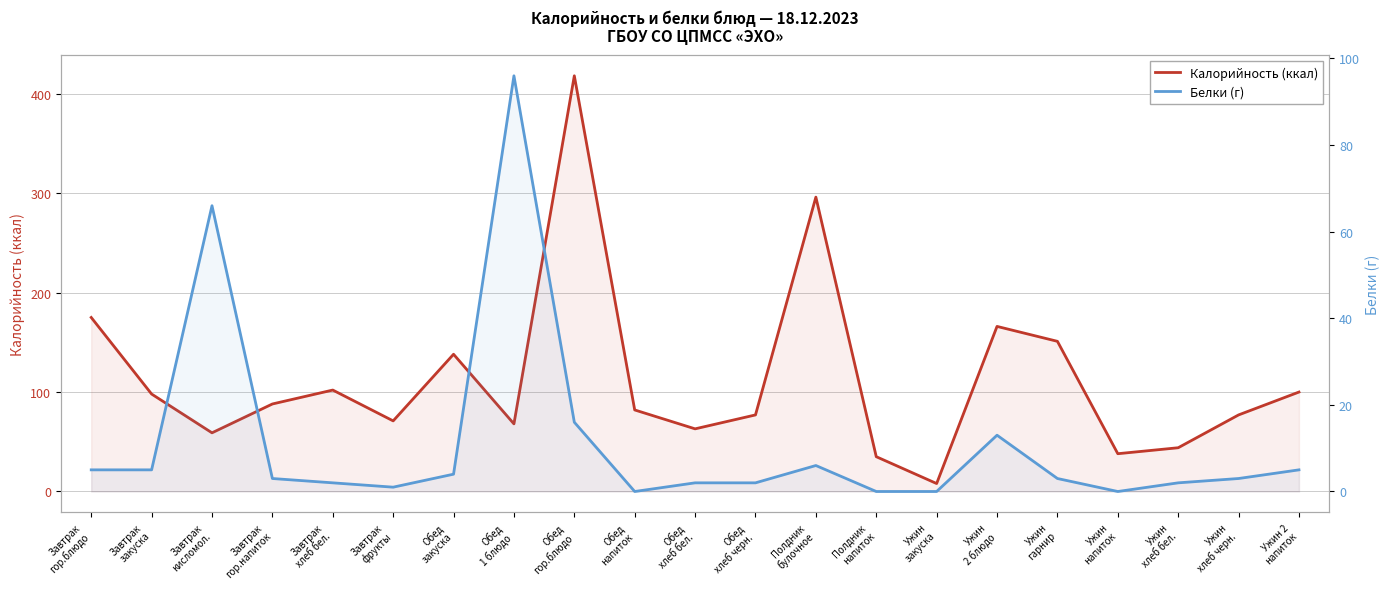

What is the average value of the Белки (г) series?

11